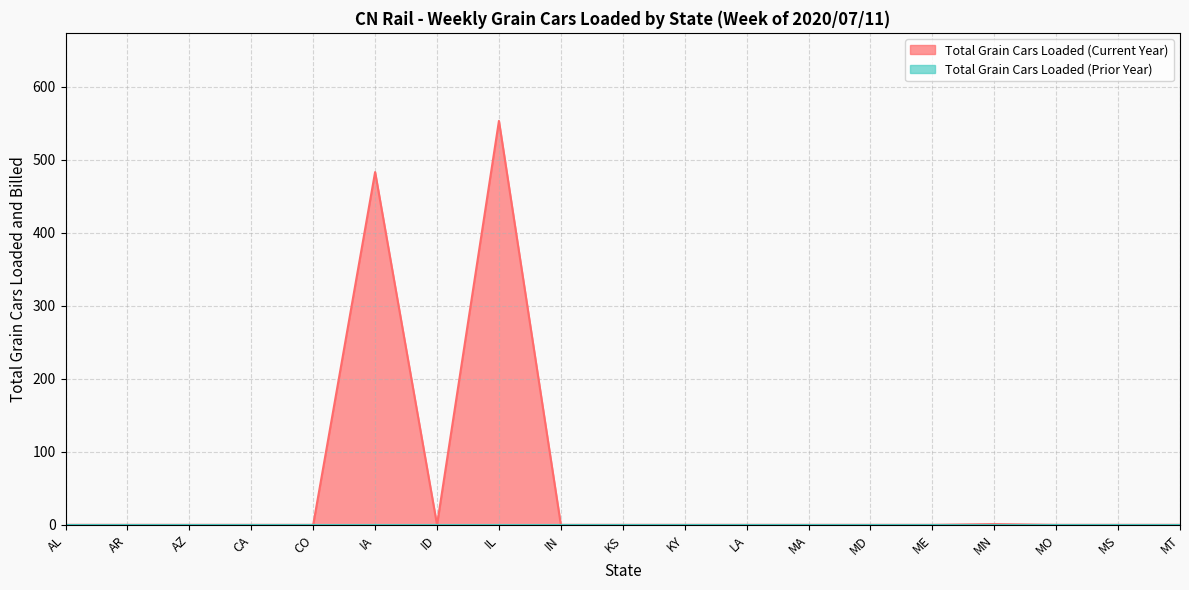

How many values exceed 0?

3